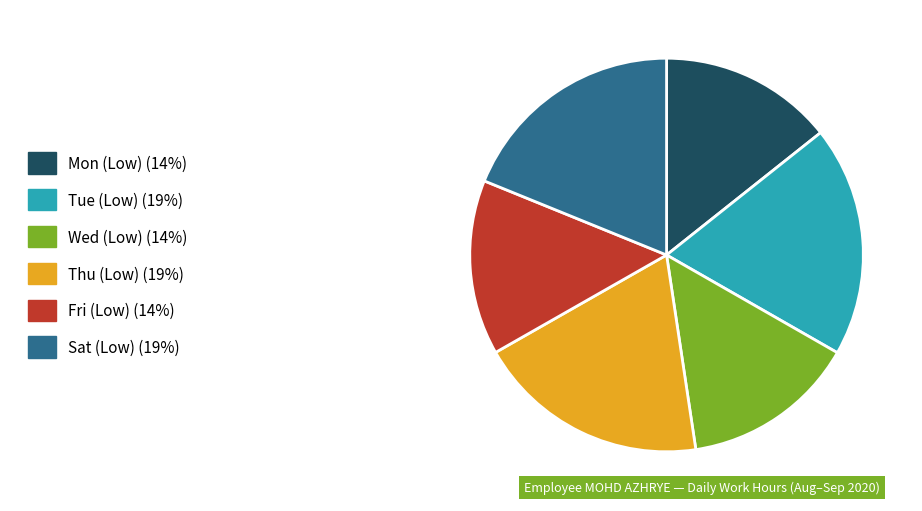

Does Tue (Low) represent more than half of the total?

No